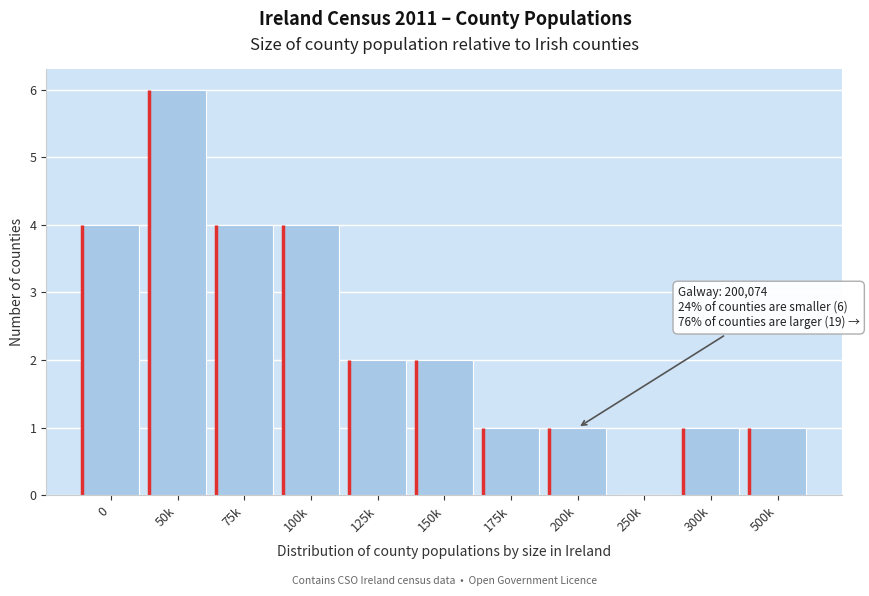

Reading right to left, what are all the values shown in this chart?

500k=1	300k=1	250k=0	200k=1	175k=1	150k=2	125k=2	100k=4	75k=4	50k=6	0=4